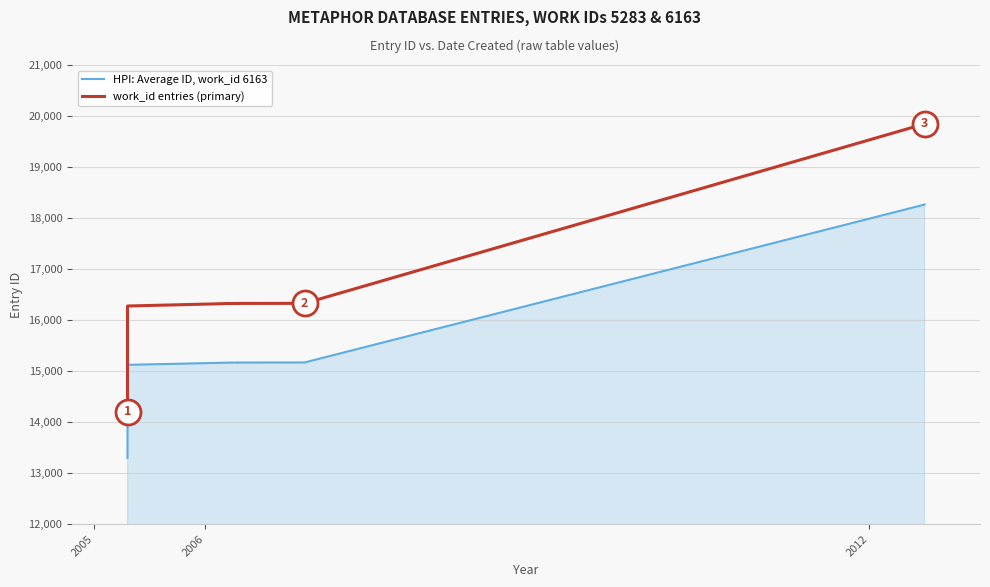

The HPI: Average ID, work_id 6163 series shows 24716.0 at 4. True or false?

False